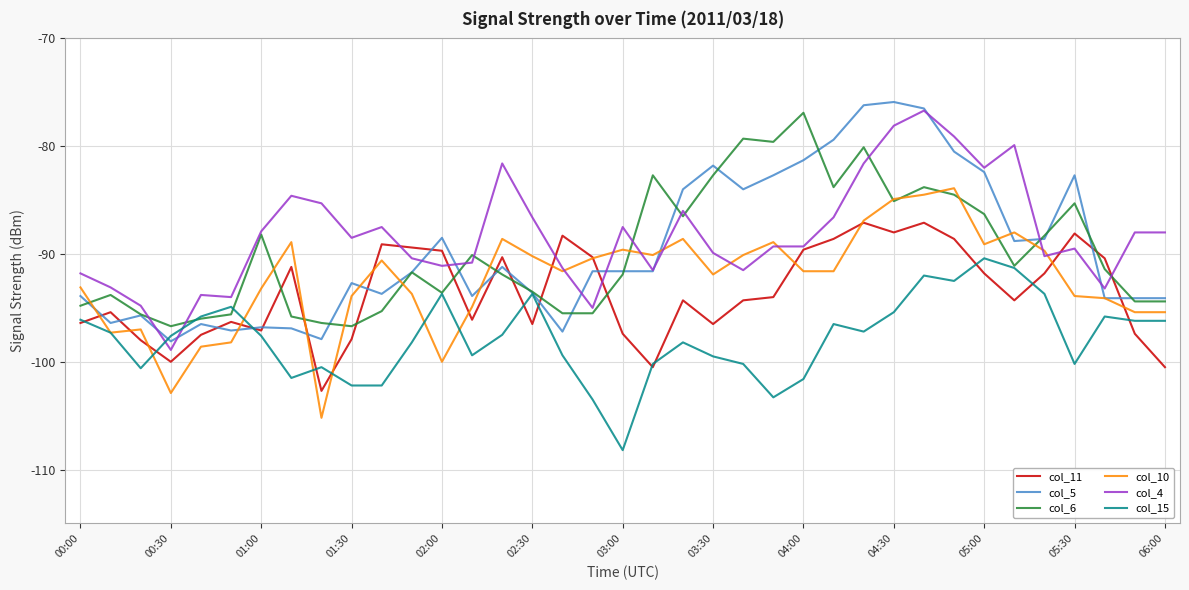

Which series ends up on top after the final intersection of col_4 and col_15?

col_4